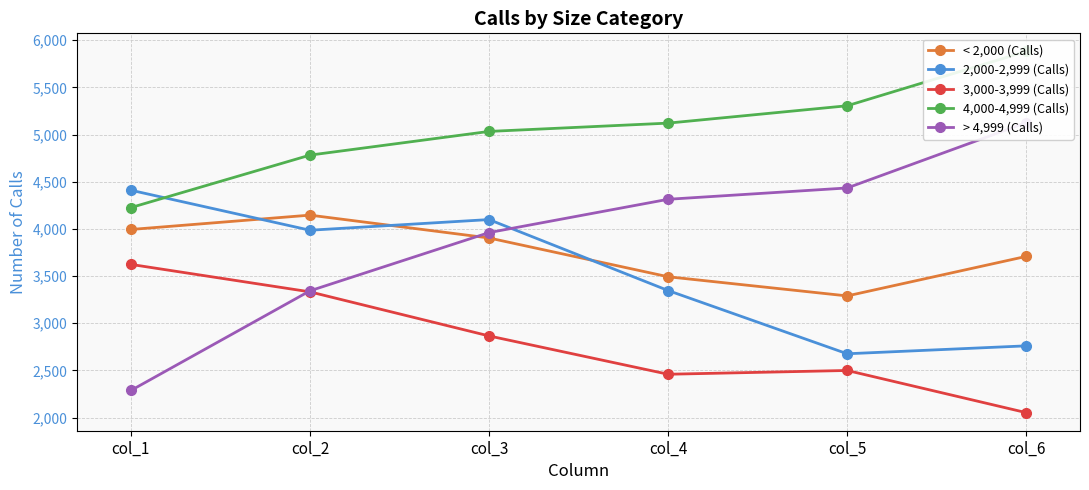

True or false: 3,000-3,999 (Calls) and 4,000-4,999 (Calls) intersect in this chart.

False